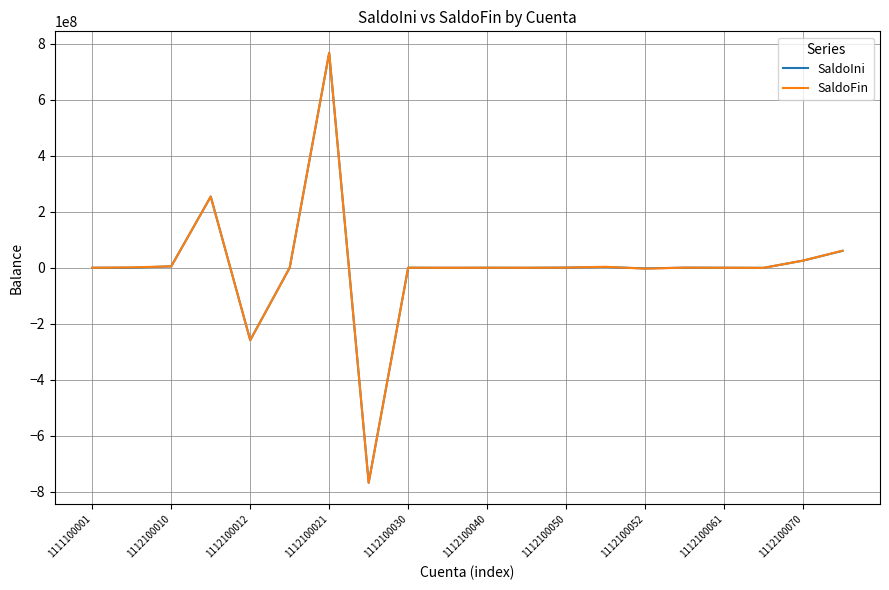

At which category is the sum across all series the highest?

1112100021